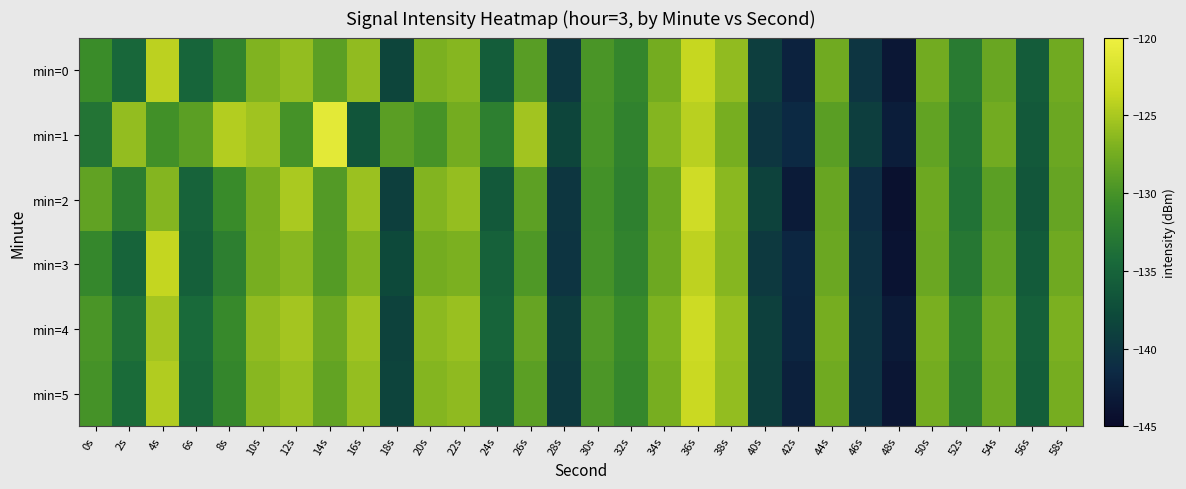

At which category does the chart reach its peak across all series?

14s